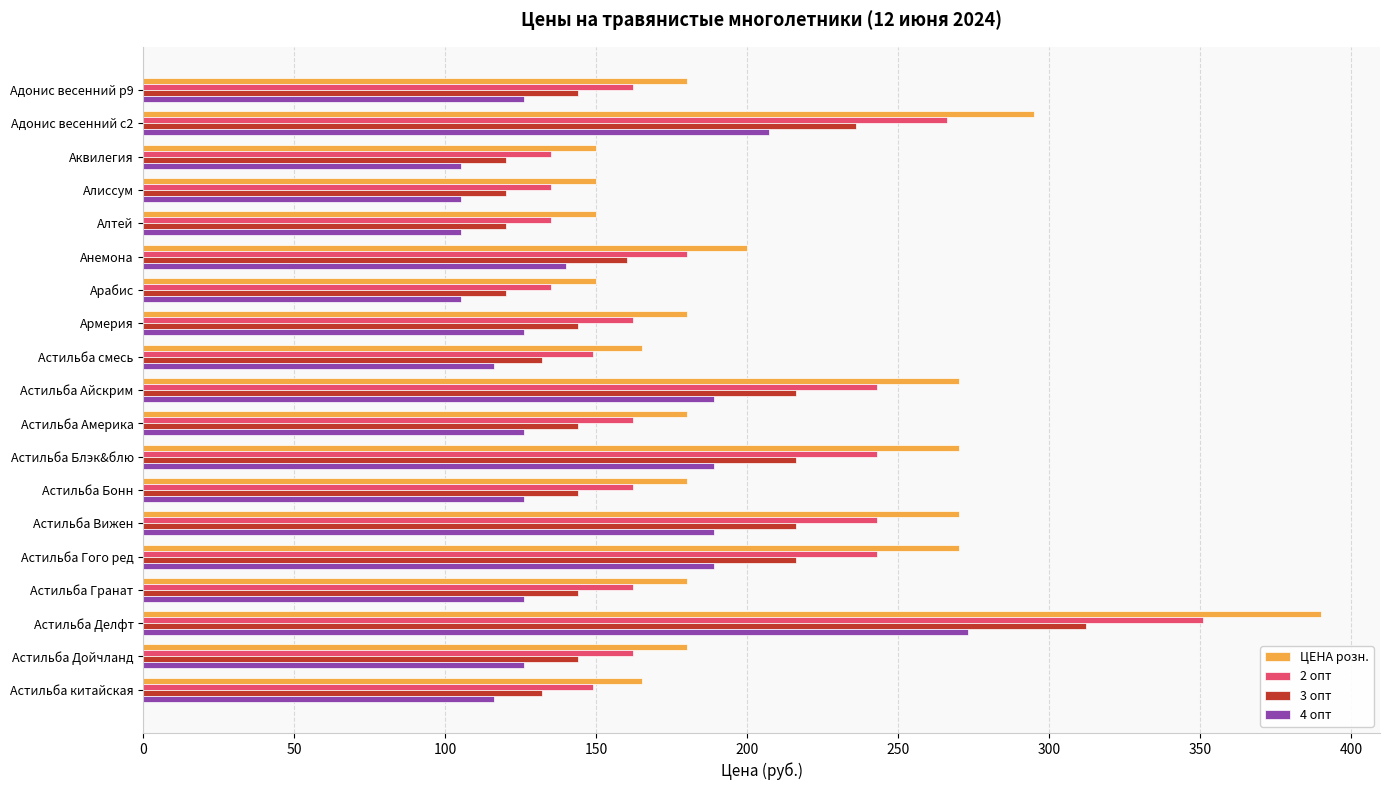

The ЦЕНА розн. series shows 248 at Алтей. True or false?

False